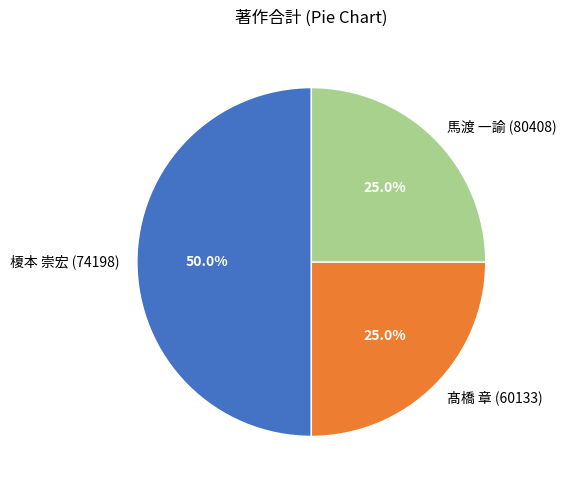

The 髙橋 章 (60133) slice represents 25% of the pie. True or false?

True